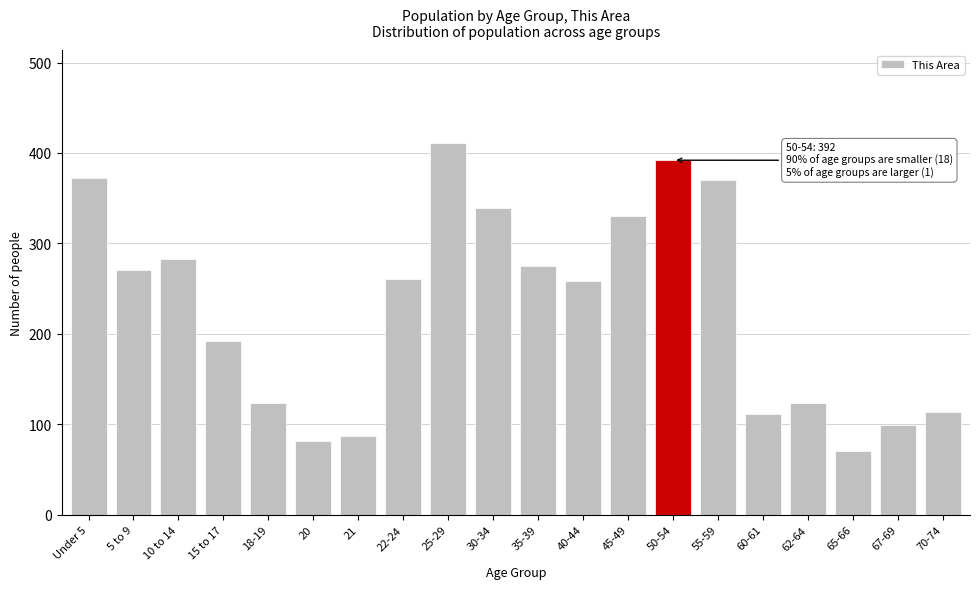

What is the difference between the values at 15 to 17 and 25-29?

219